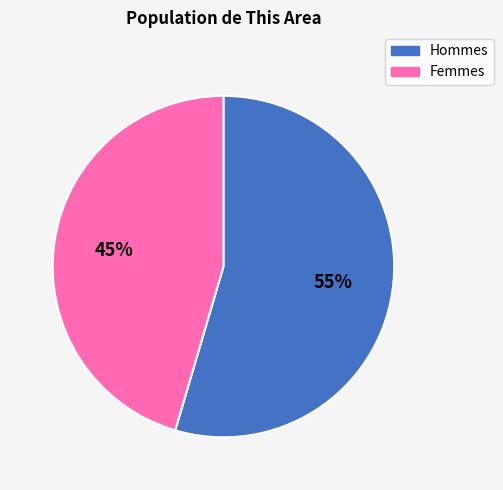

Is there a majority slice in this chart?

Yes